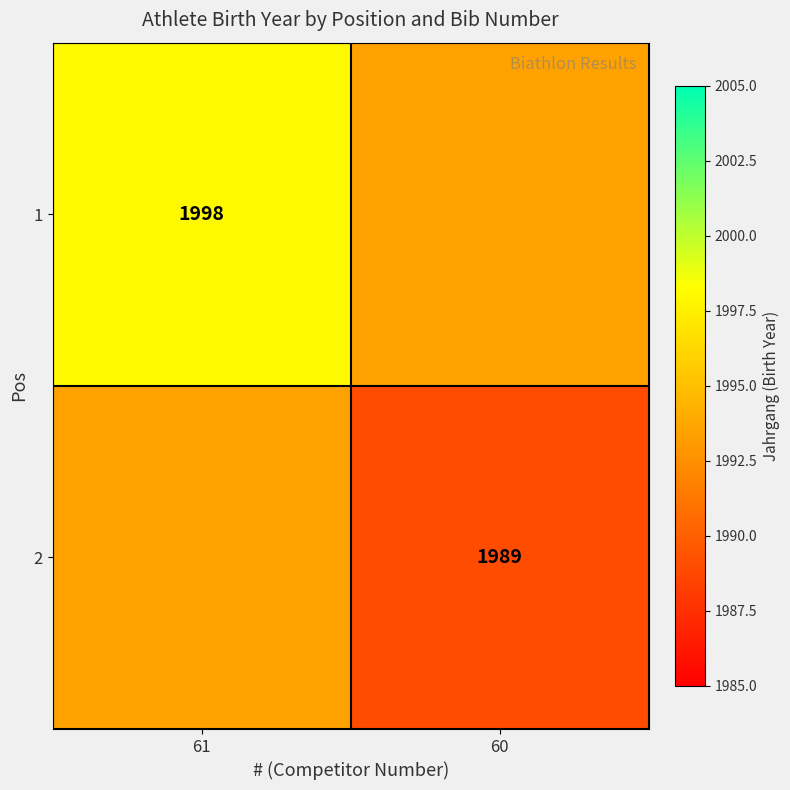

True or false: 2 has a value of 1989.0 at 60.

True